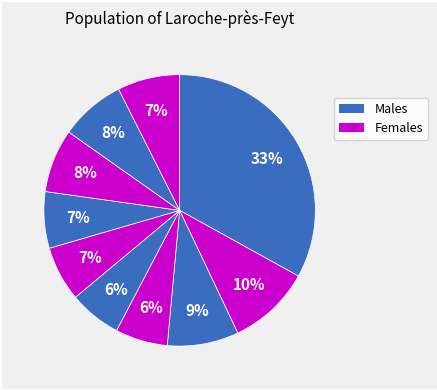

How many segments does this pie chart have?

10